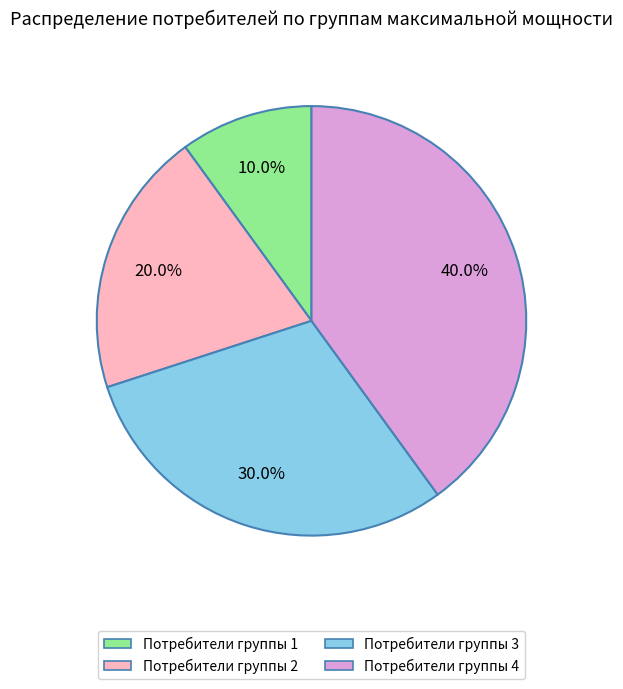

Rank the categories by value from lowest to highest.

Потребители группы 1, Потребители группы 2, Потребители группы 3, Потребители группы 4